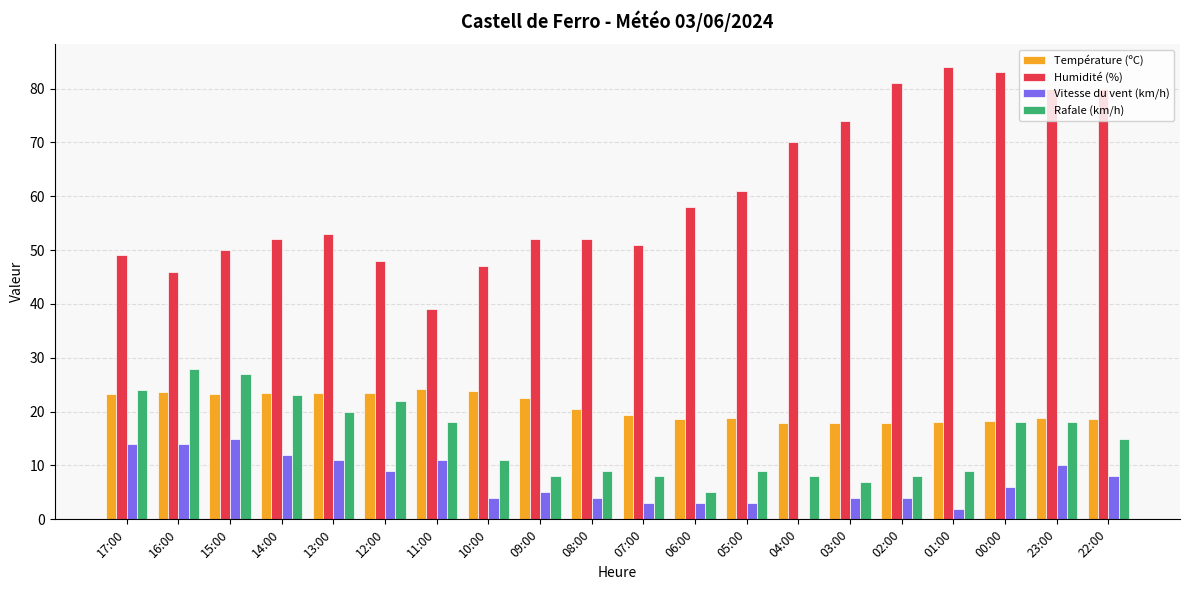

What is the sum of the Vitesse du vent (km/h) values at 04:00 and 23:00?

10.0